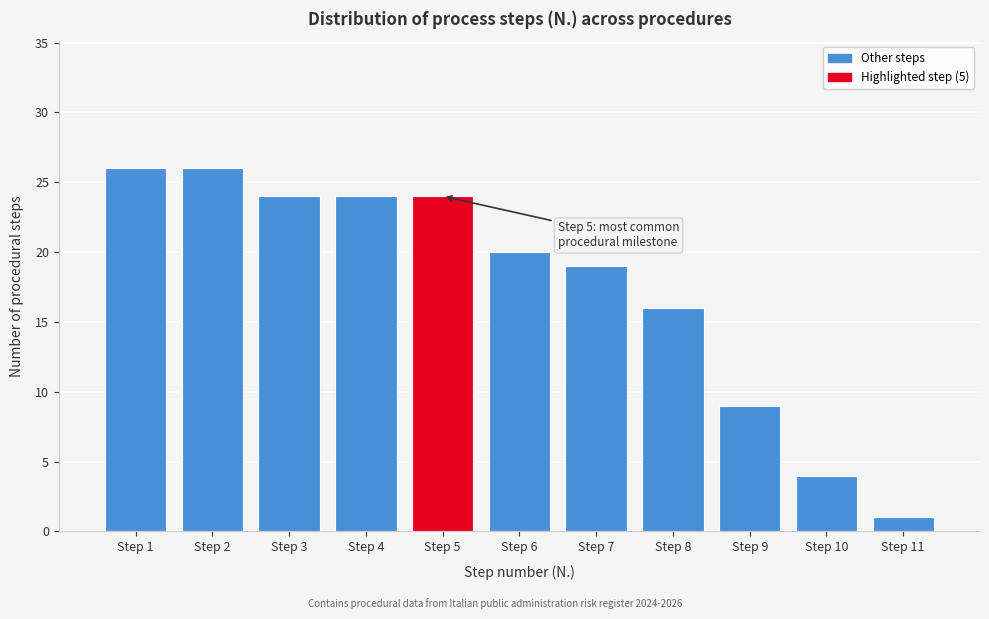

Reading left to right, extract all data points from this chart.

26	26	24	24	24	20	19	16	9	4	1